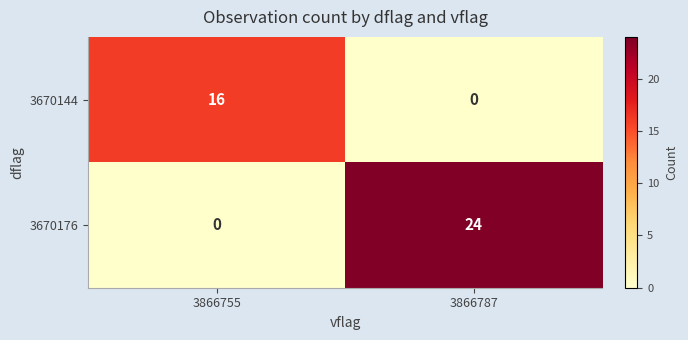

What is the difference between the 3670144 values at 3866755 and 3866787?

16